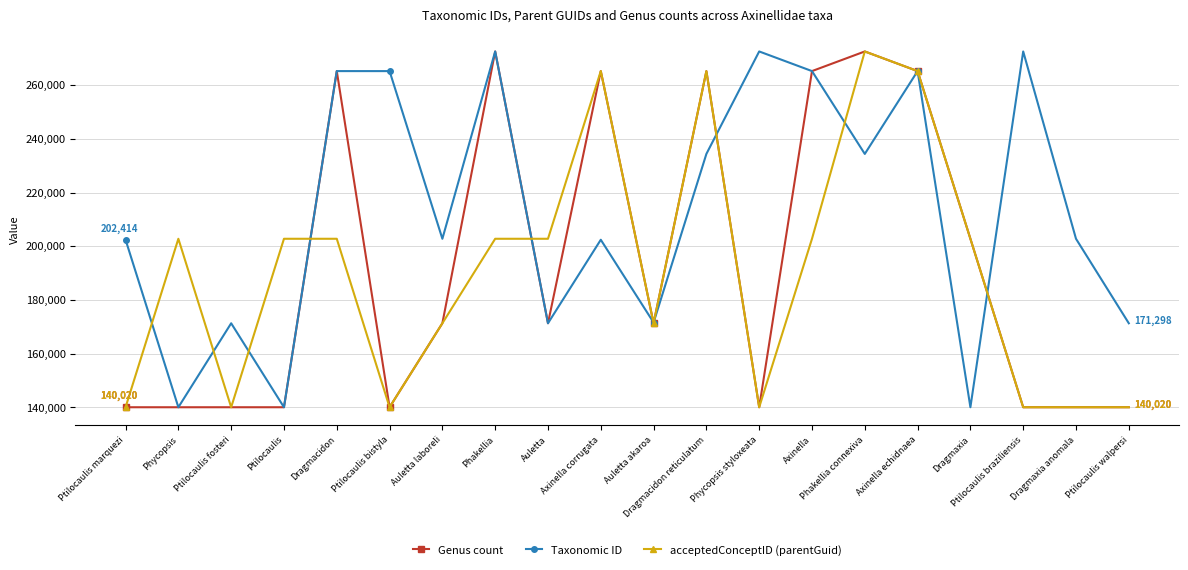

At how many categories does at least one series exceed 190626?

17